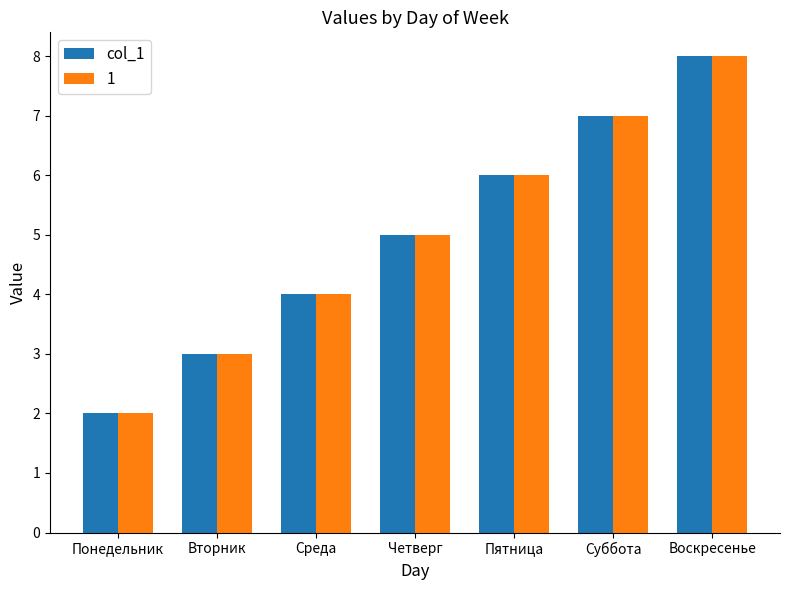

Which label corresponds to the largest value in the chart?

Воскресенье